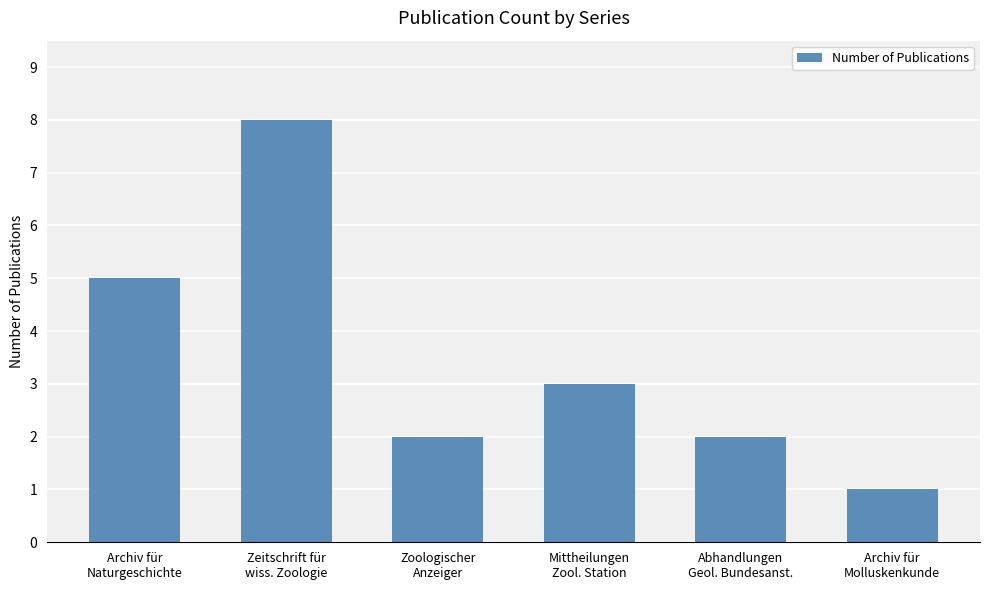

Is it true that the value at Zoologischer
Anzeiger is 3?

False